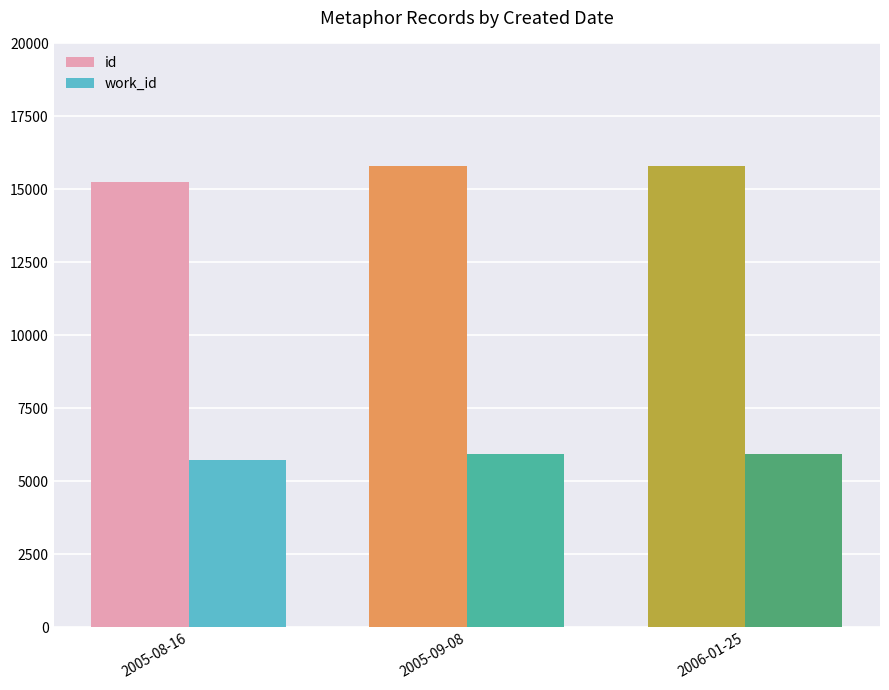

At which category does the chart reach its minimum across all series?

2005-08-16